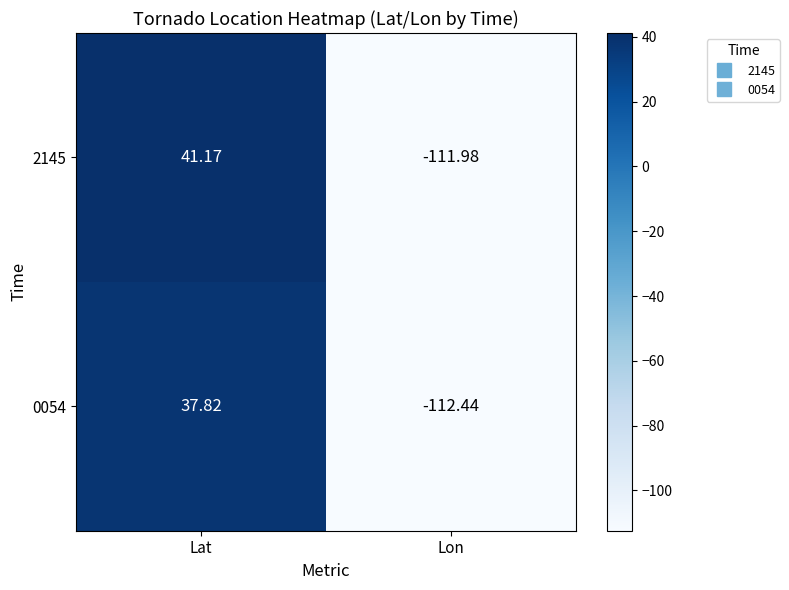

Which category has the highest value in the 2145 series?

Lat